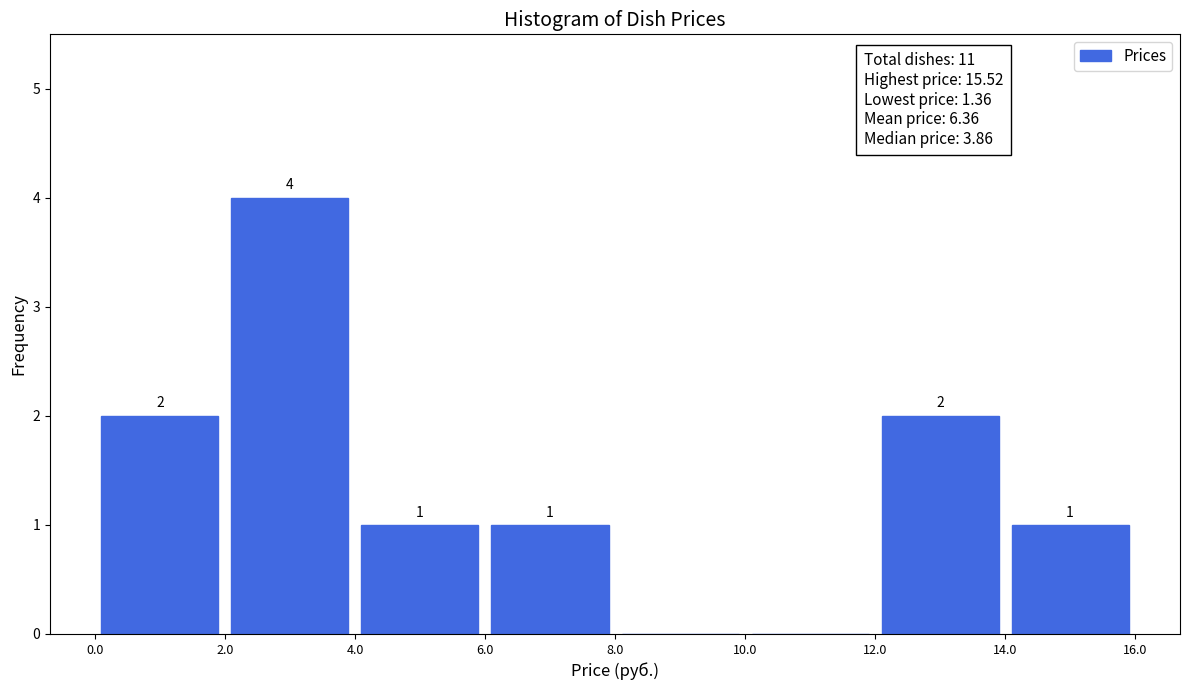

Which range on the x-axis has the tallest bar?

2.0 to 4.0